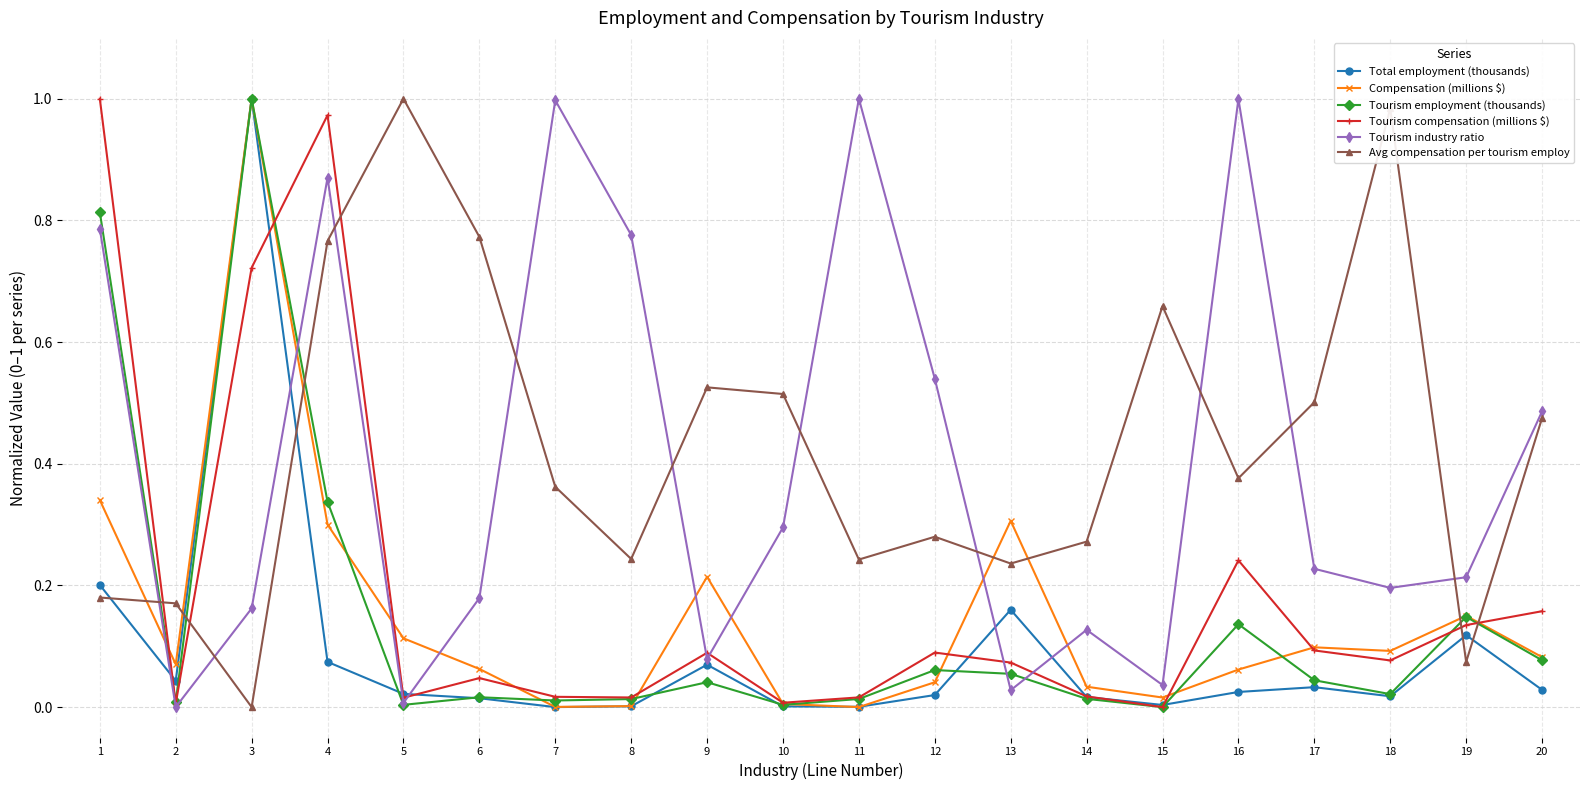

The Avg compensation per tourism employ series shows 0.2 at 2. True or false?

True